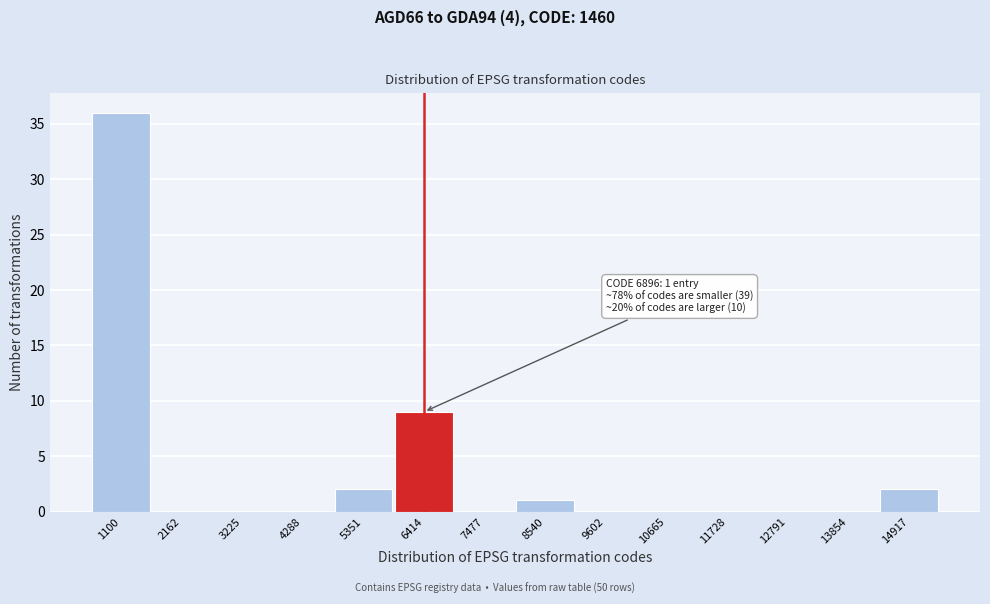

Reading left to right, list all the values displayed in this chart.

1100=36	2162=0	3225=0	4288=0	5351=2	6414=9	7477=0	8540=1	9602=0	10665=0	11728=0	12791=0	13854=0	14917=2